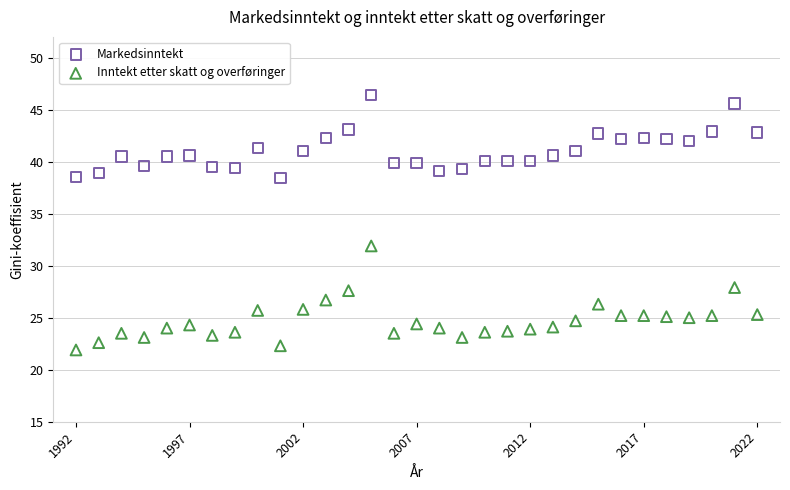

Across all series, what Y value is closest to 34?

31.9